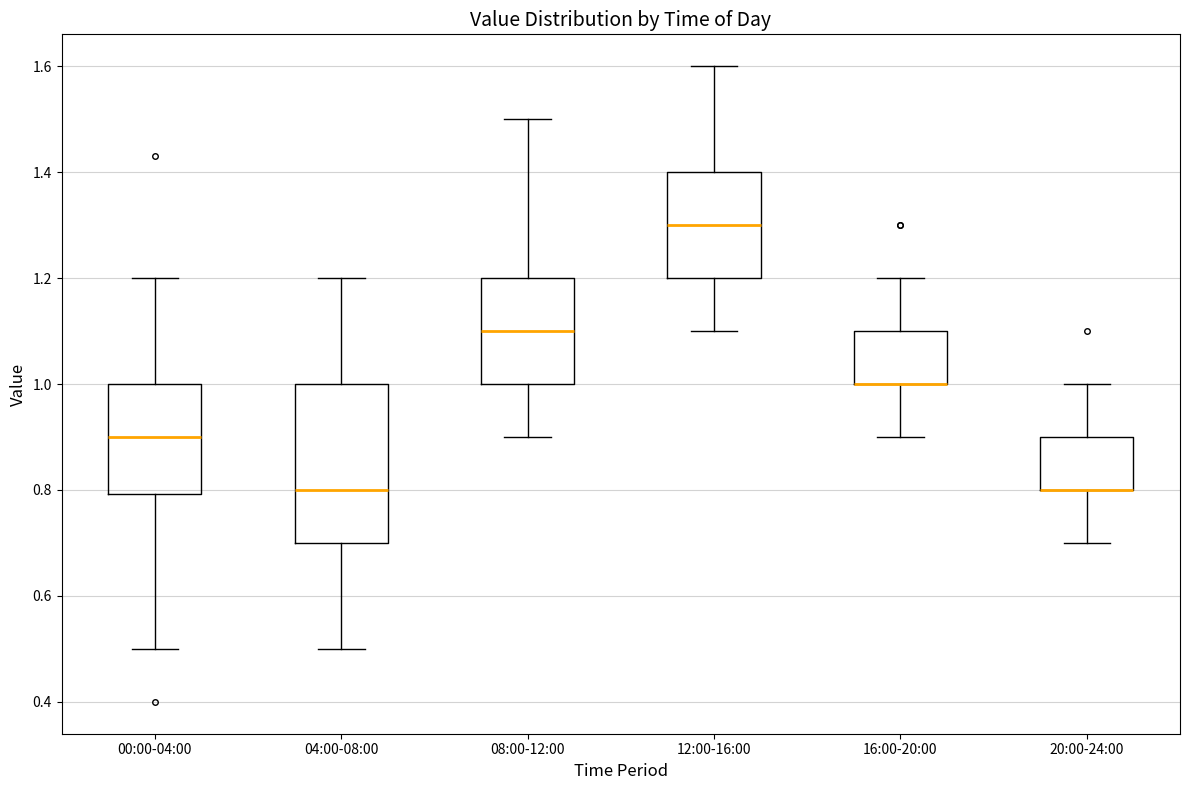

Reading left to right, transcribe this box plot: for each box, give where its median line is, the range the box spans, and where its two whiskers end, as read against the y-axis. The values are not printed on the chart, so give them approximately, as read against the axis.

00:00-04:00: median 0.9, box 0.8 to 1.0, whiskers 0.5 to 1.2
04:00-08:00: median 0.8, box 0.7 to 1.0, whiskers 0.5 to 1.2
08:00-12:00: median 1.1, box 1.0 to 1.2, whiskers 0.9 to 1.5
12:00-16:00: median 1.3, box 1.2 to 1.4, whiskers 1.1 to 1.6
16:00-20:00: median 1.0 (drawn on the box's lower edge), box 1.0 to 1.1, whiskers 0.9 to 1.2
20:00-24:00: median 0.8 (drawn on the box's lower edge), box 0.8 to 0.9, whiskers 0.7 to 1.0